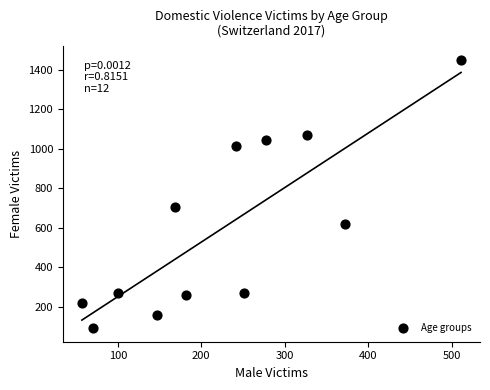

What Y value in the scatter plot is closest to 772?

706